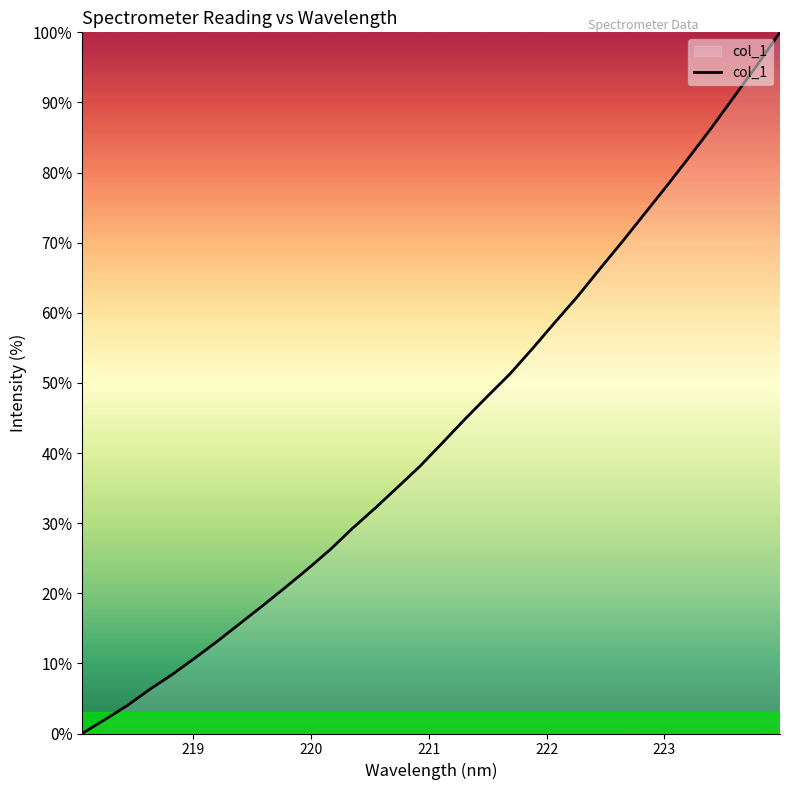

What is the difference between the maximum and minimum values?

100.0